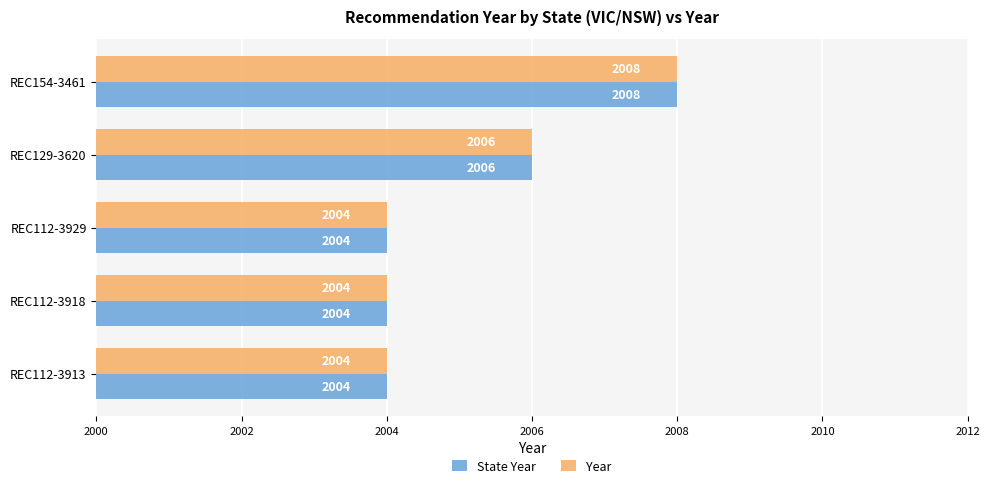

What is the minimum value shown in the chart?

2004